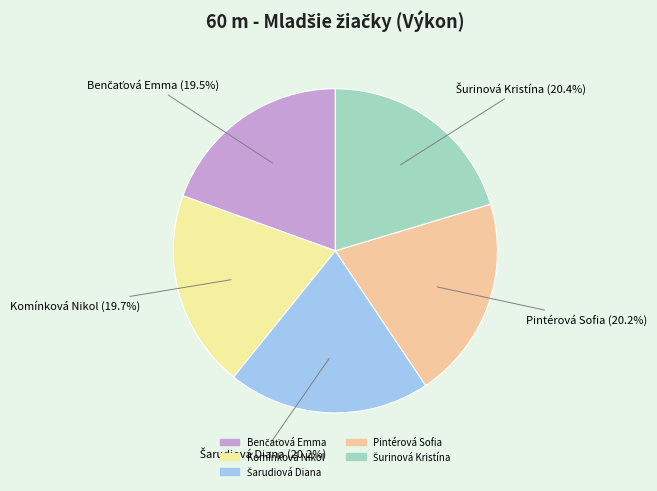

True or false: Pintérová Sofia accounts for 20% of the total.

True